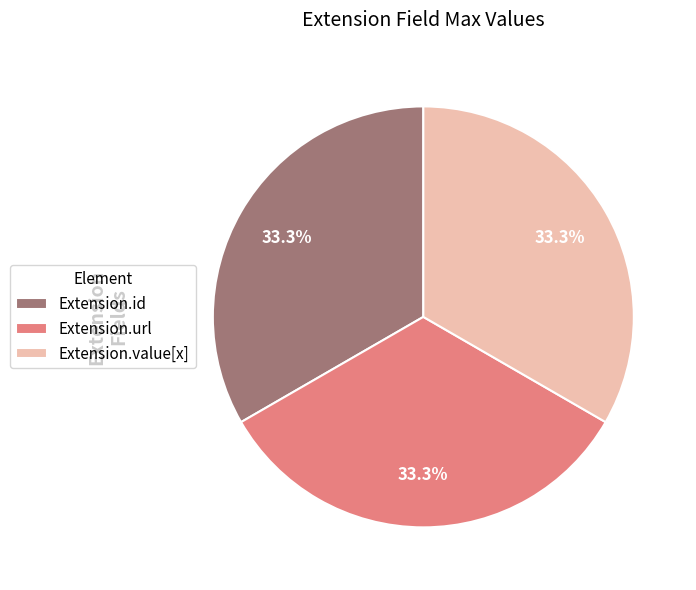

Is there any slice that represents more than half of the pie?

No